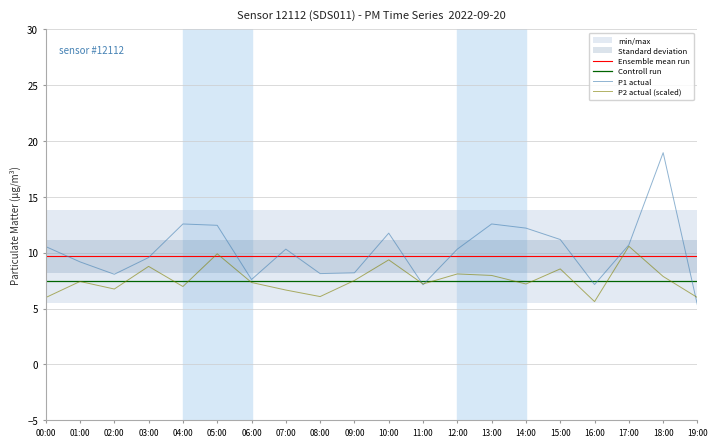

True or false: Ensemble mean run and Controll run intersect in this chart.

False